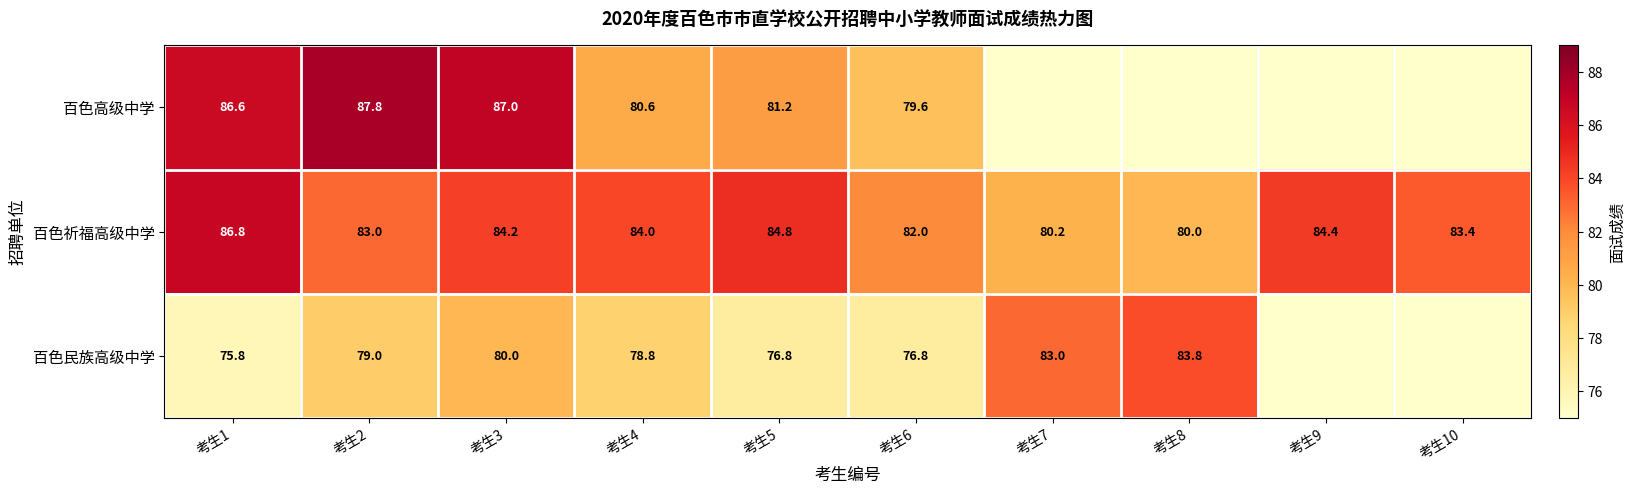

What is the difference between the 百色民族高级中学 values at 考生1 and 考生2?

3.2